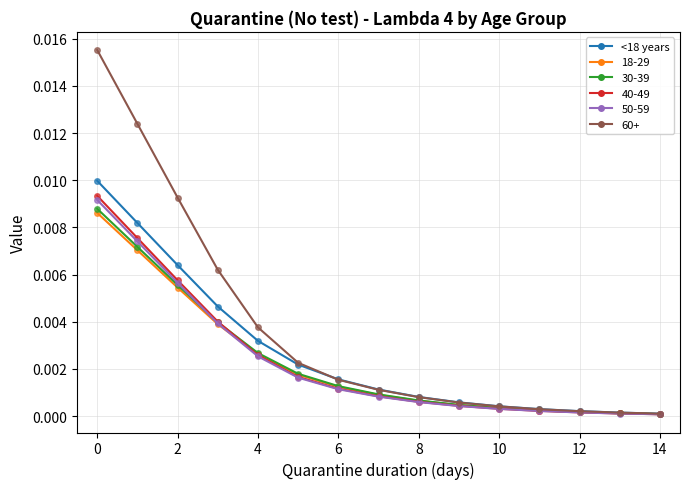

Which series has the largest total across all categories?

60+